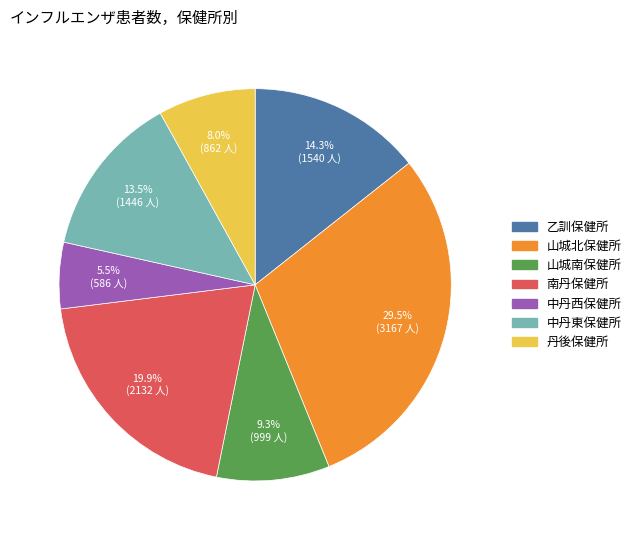

Count the number of slices in the pie.

7